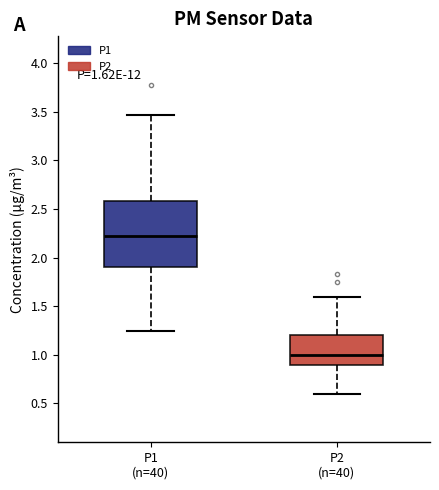

Comparing the boxes themselves (not the whiskers), which one is the tallest?

P1 (n=40)